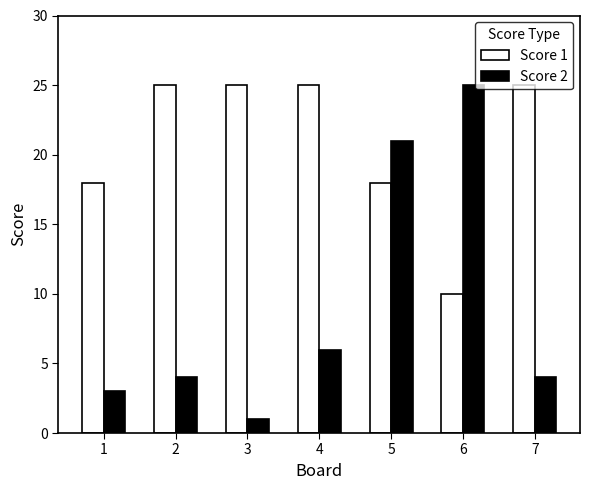

What is the value of the Score 1 bar at the 5th from the left?

18